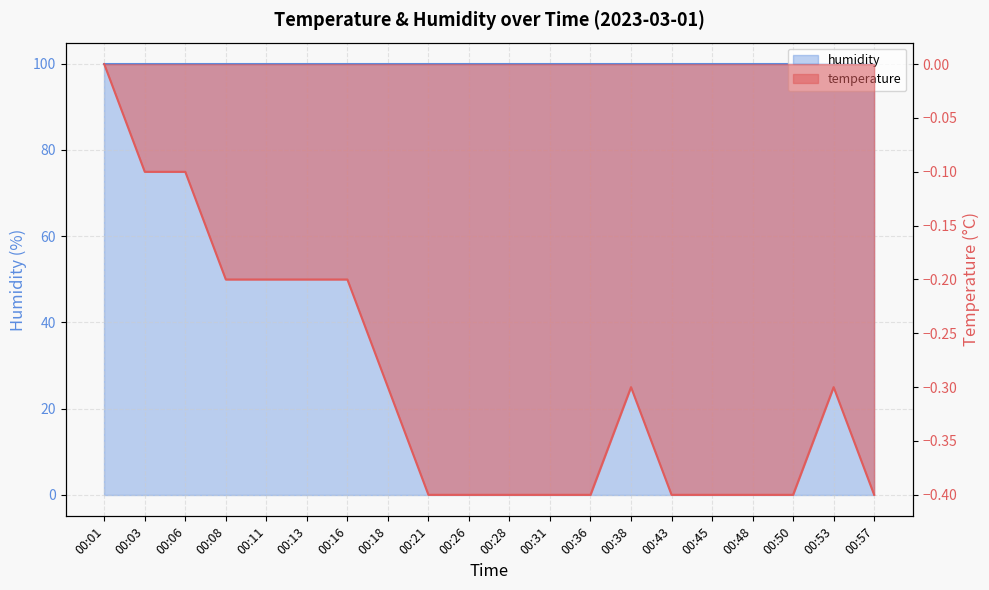

Rank the categories by value from lowest to highest.

00:21, 00:26, 00:28, 00:31, 00:36, 00:43, 00:45, 00:48, 00:50, 00:57, 00:18, 00:38, 00:53, 00:08, 00:11, 00:13, 00:16, 00:03, 00:06, 00:01